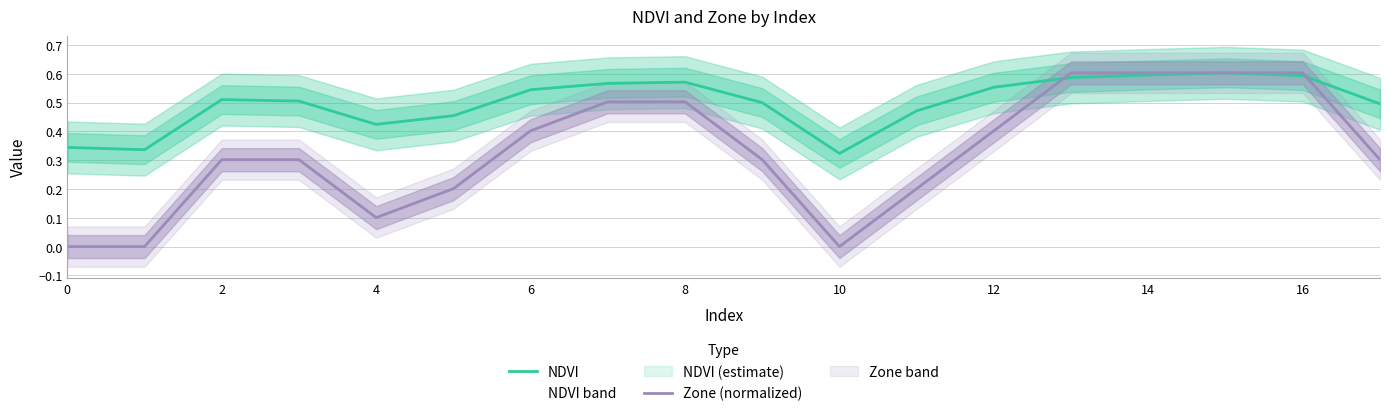

After their last crossing, which series has the higher values: NDVI or Zone (normalized)?

NDVI